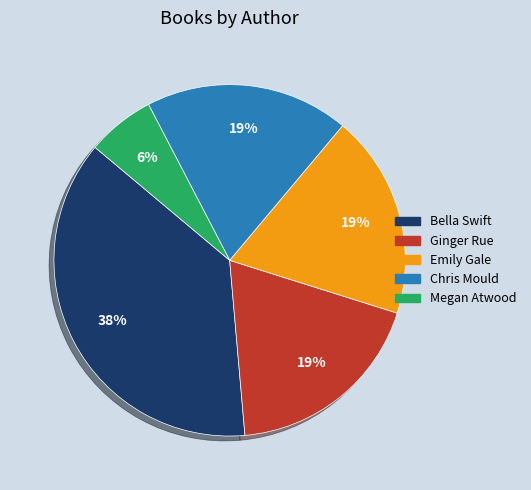

Is there a majority slice in this chart?

No